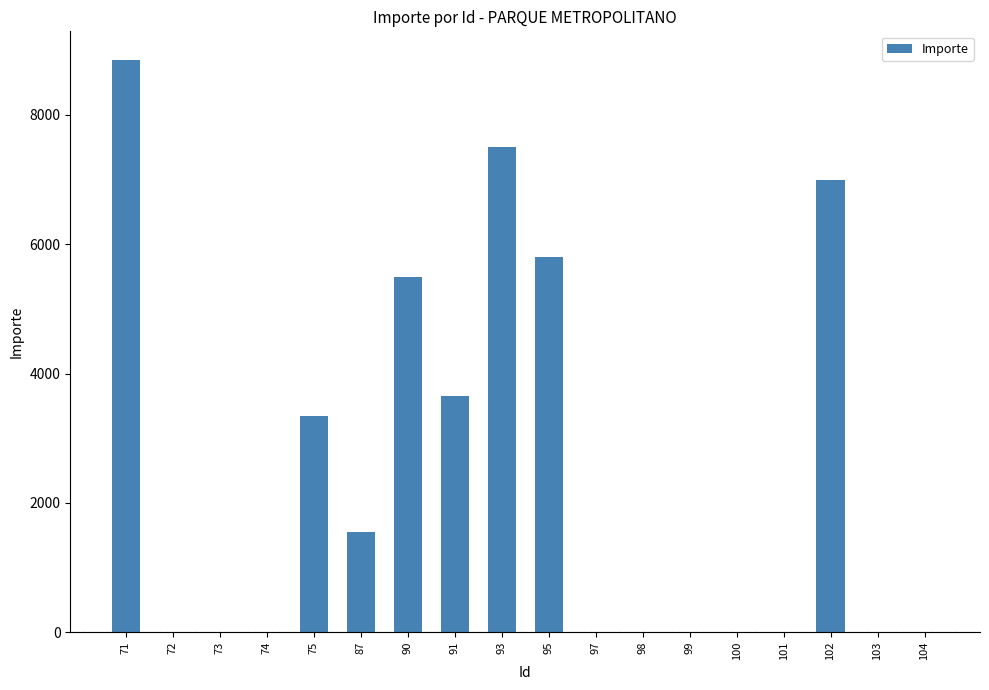

What is the sum of the values at 71 and 98?

8850.0